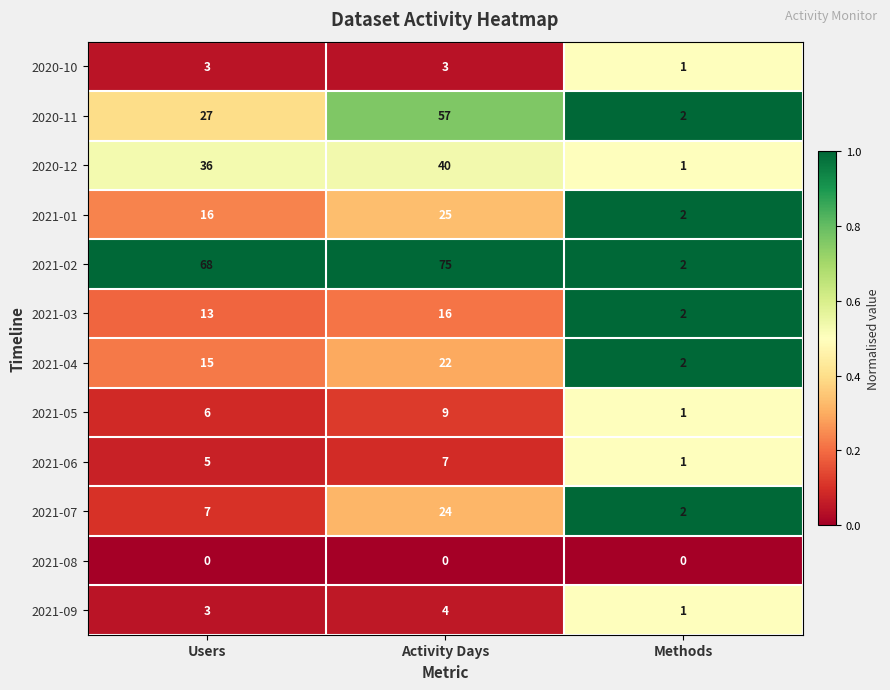

What is the maximum value for 2021-07?

24